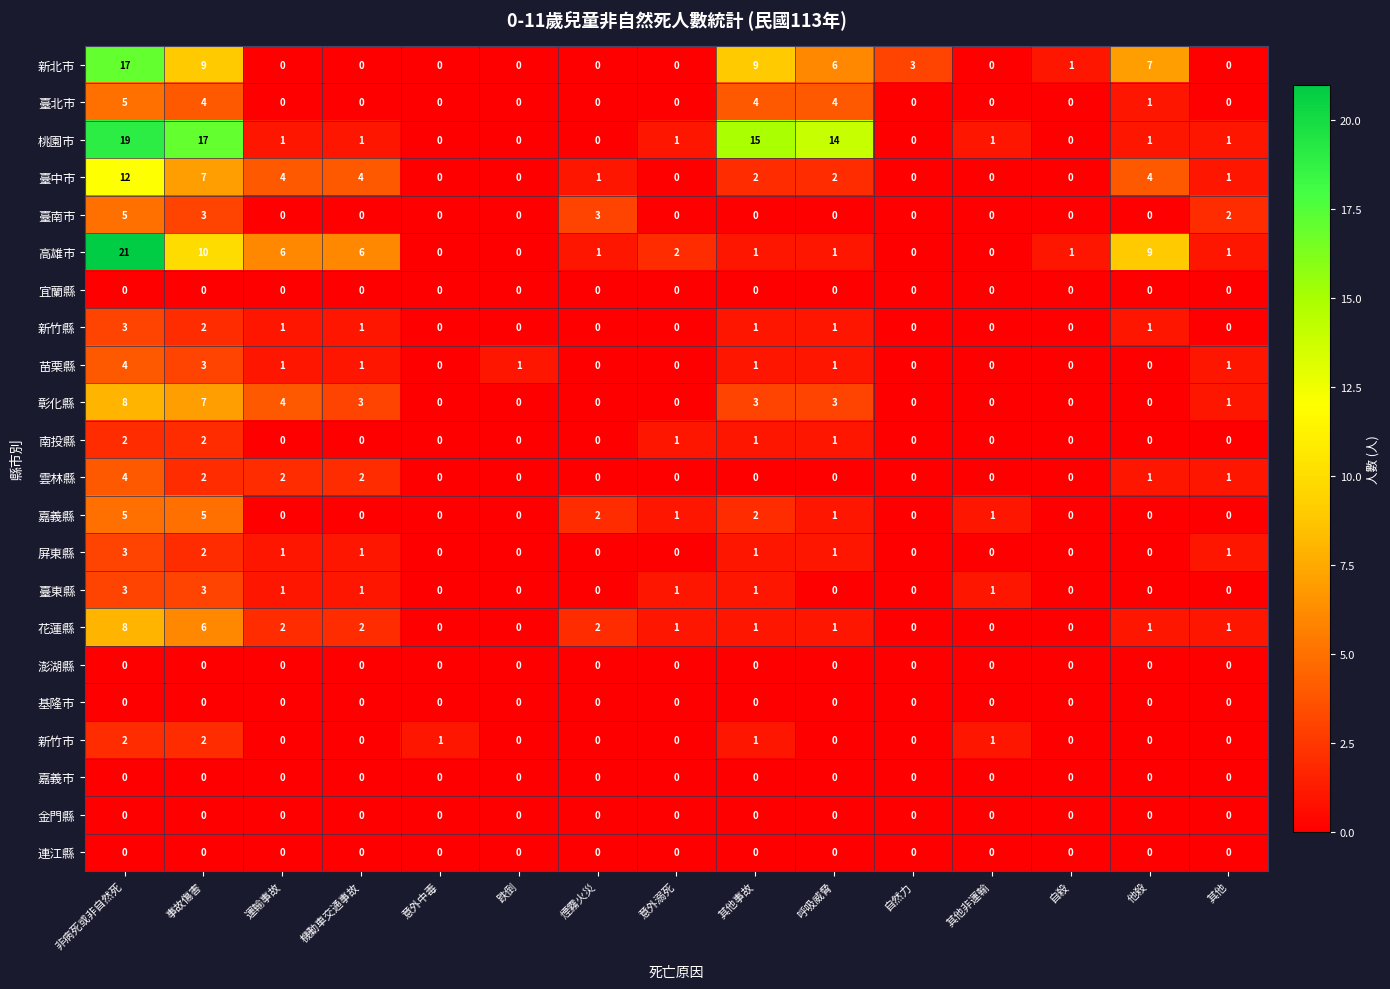

What is the difference between the maximum and minimum values in the 桃園市 series?

19